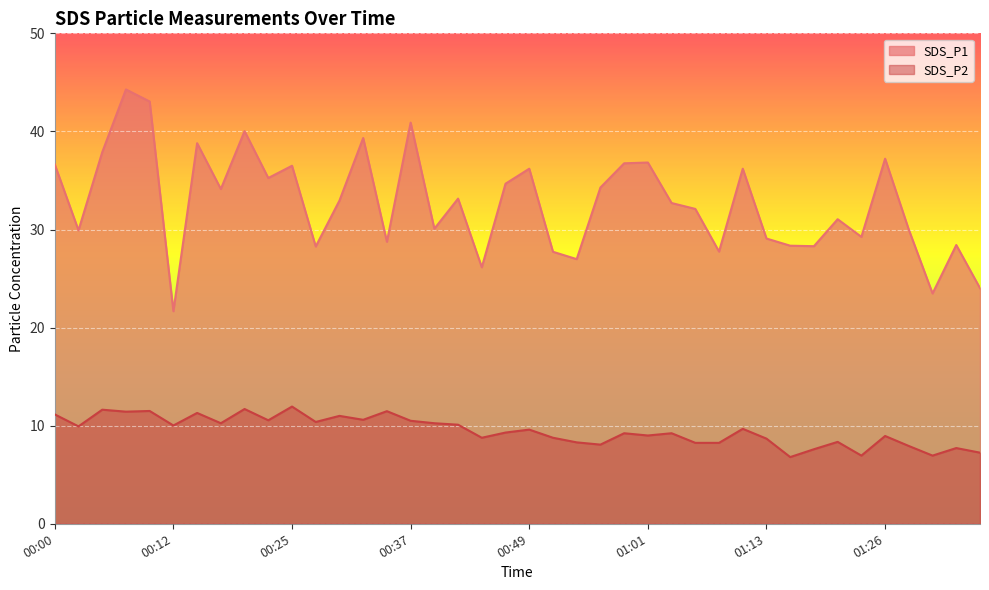

Is it true that SDS_P1 equals 44.0 at 01:04?

False